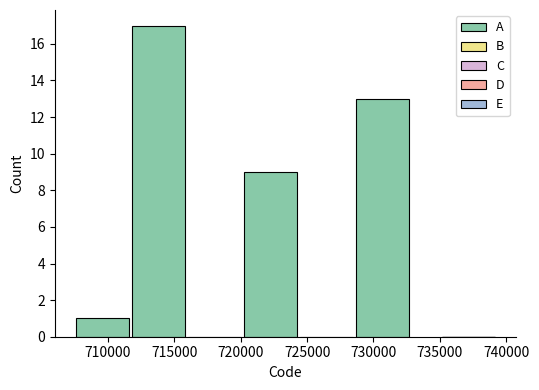

Which range on the x-axis has the tallest bar?

712000 to 716000